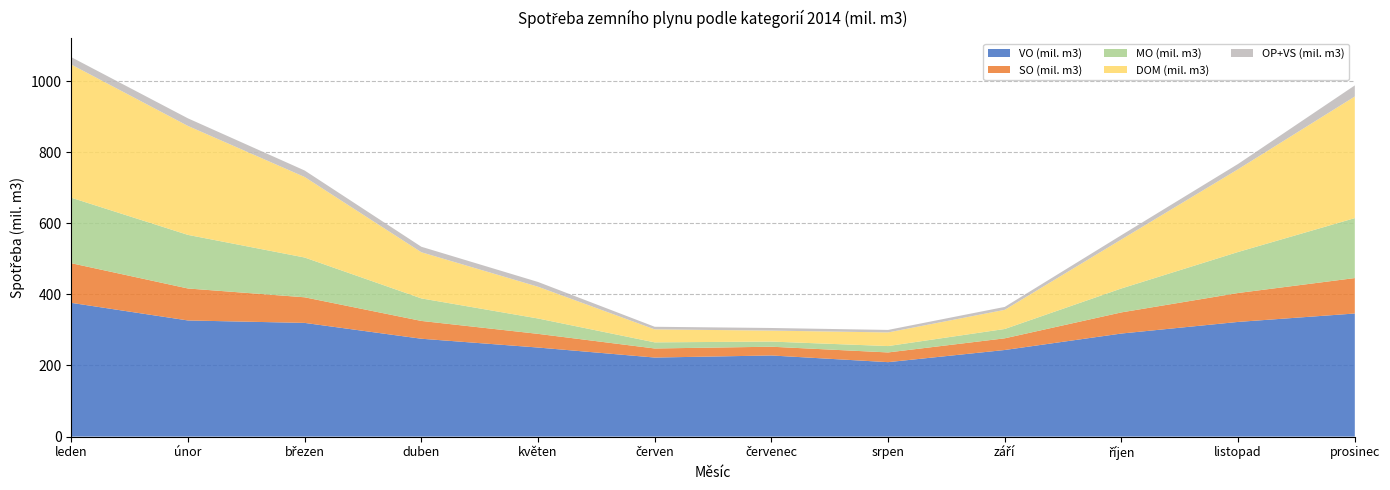

Reading left to right, list all the values displayed in this chart.

VO (mil. m3): 376.2	326.6	319.8	275.2	250.5	222.3	228.2	209.4	243.6	289.9	322.5	346.2
SO (mil. m3): 111.5	89.9	72.0	50.1	38.5	25.5	24.6	27.3	32.9	59.5	81.4	99.7
MO (mil. m3): 184.2	150.8	111.9	63.4	43.2	17.2	14.5	17.9	26.3	67.3	115.3	168.6
DOM (mil. m3): 374.6	306.4	226.5	129.8	89.3	36.5	30.9	38.3	53.9	137.9	232.8	342.1
OP+VS (mil. m3): 20.7	21.4	18.2	15.4	13.4	7.3	7.3	7.1	8.2	12.1	14.9	31.2